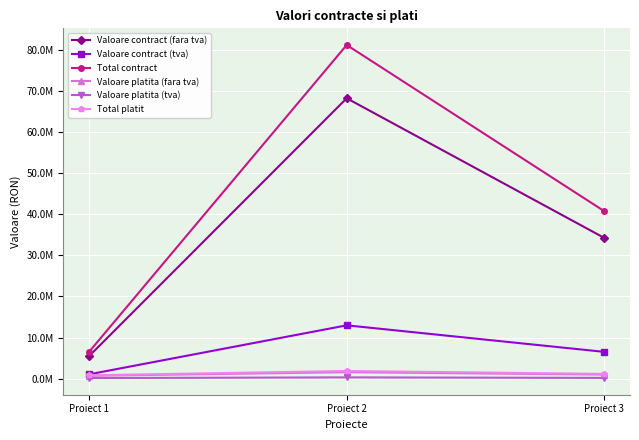

List the labels in order of Total contract value, largest first.

Proiect 2, Proiect 3, Proiect 1